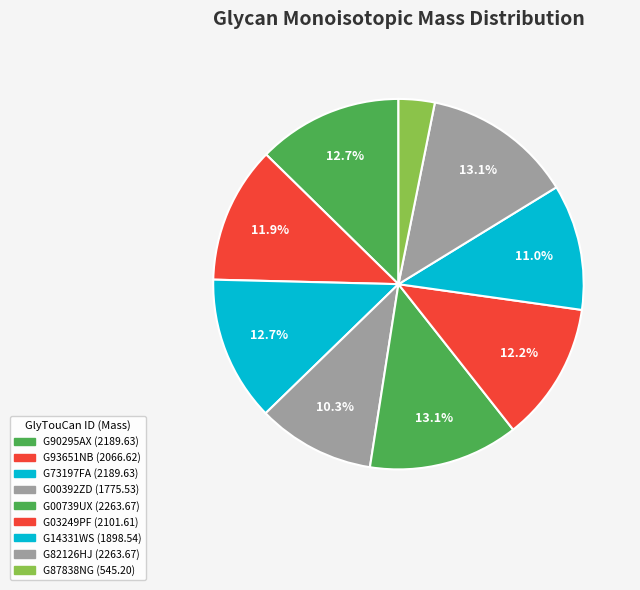

Which category has the biggest portion of the pie?

G00739UX